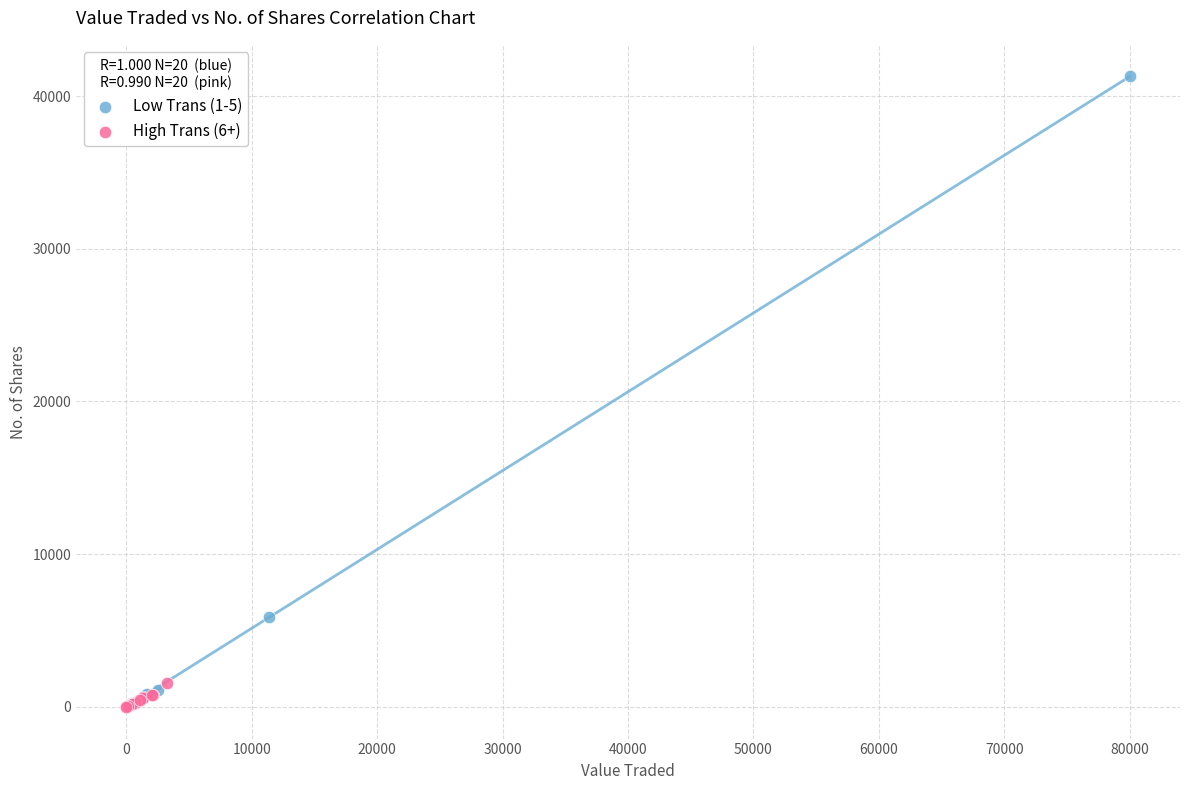

Which series has the largest Y range (max minus min)?

Low Trans (1-5)